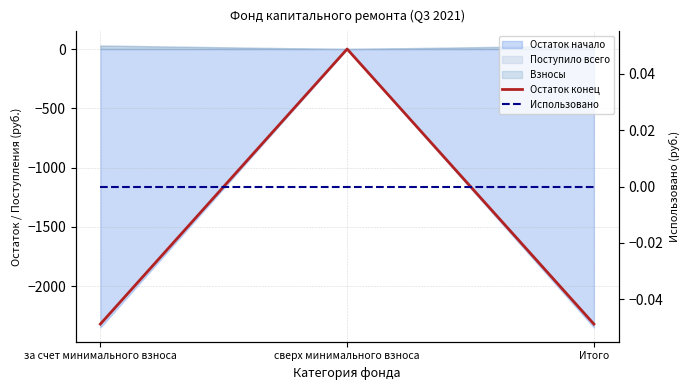

Is the value of Использовано at сверх минимального взноса greater than the value of Остаток конец at Итого?

Yes